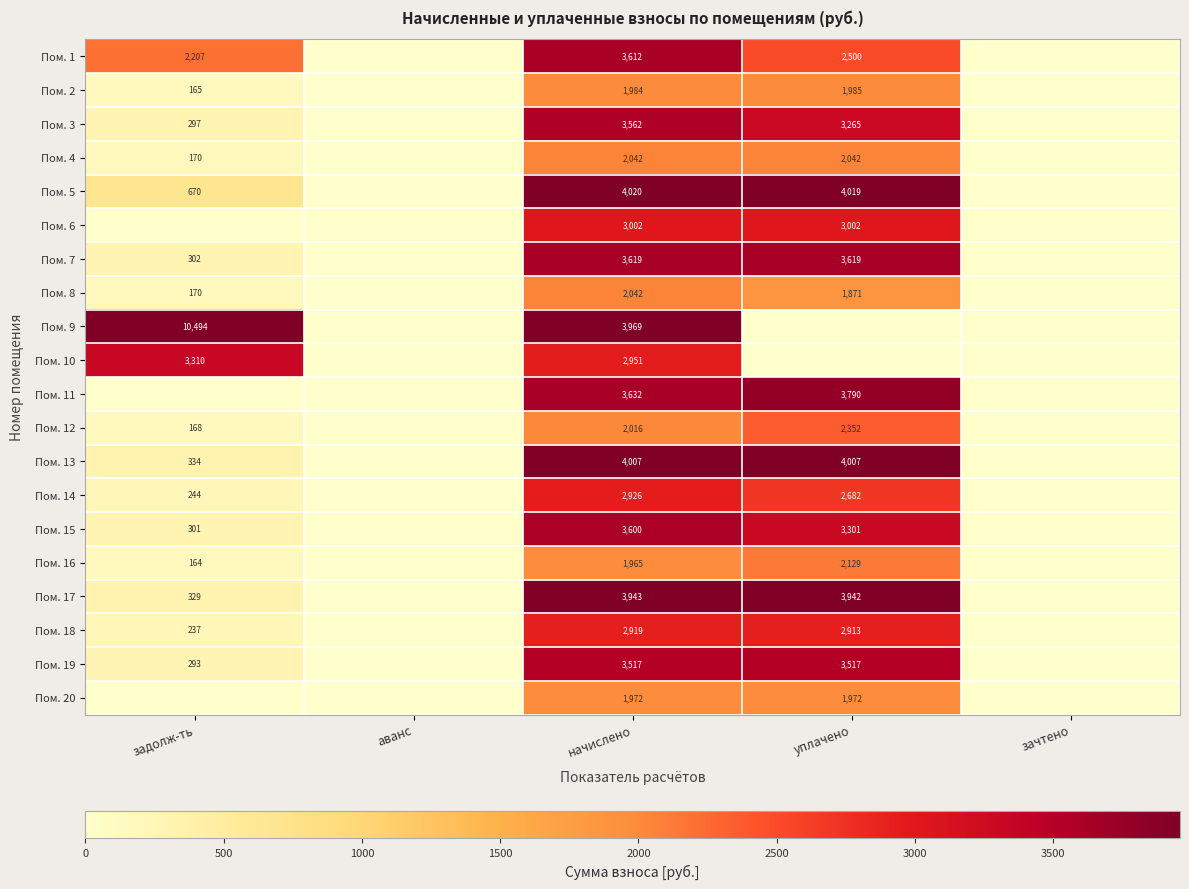

The value of Пом. 7 at начислено is 4903. True or false?

False